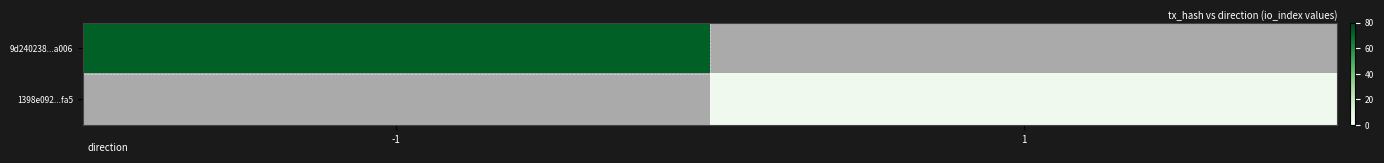

How many series are shown in this chart?

2